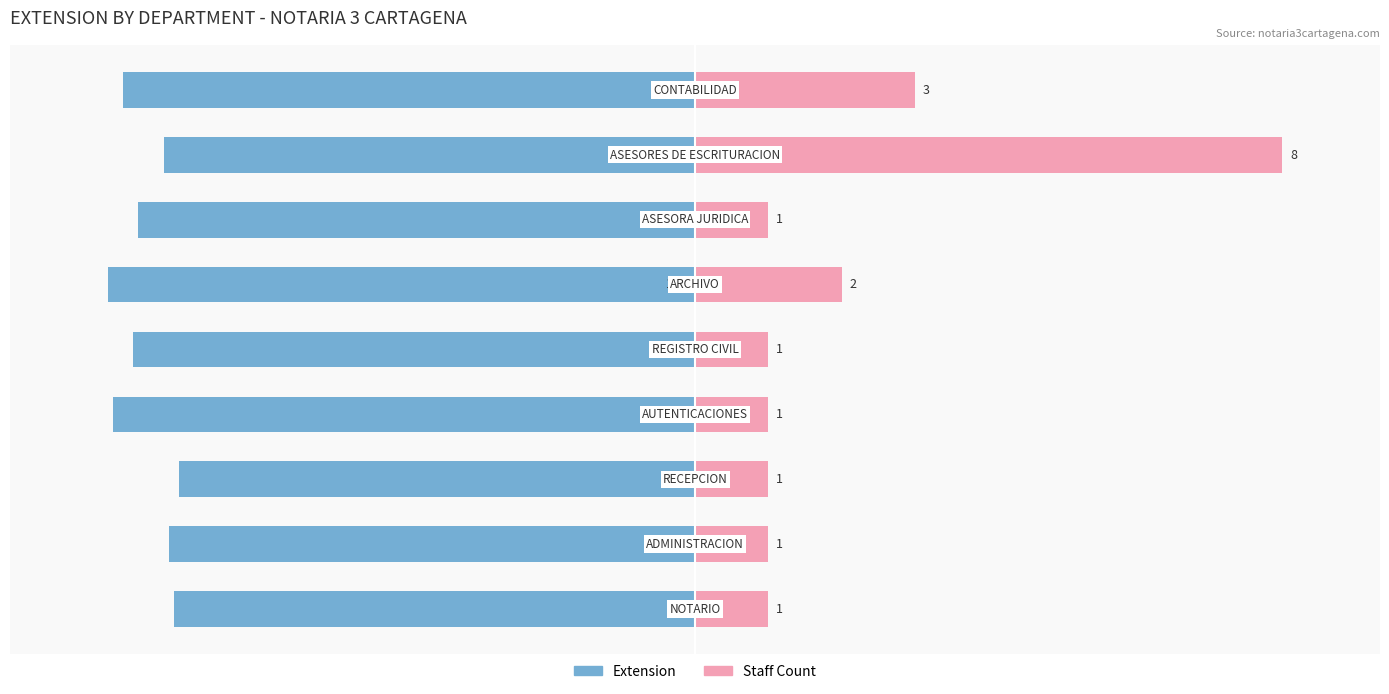

What are all the series names shown in the legend?

Extension, Staff Count